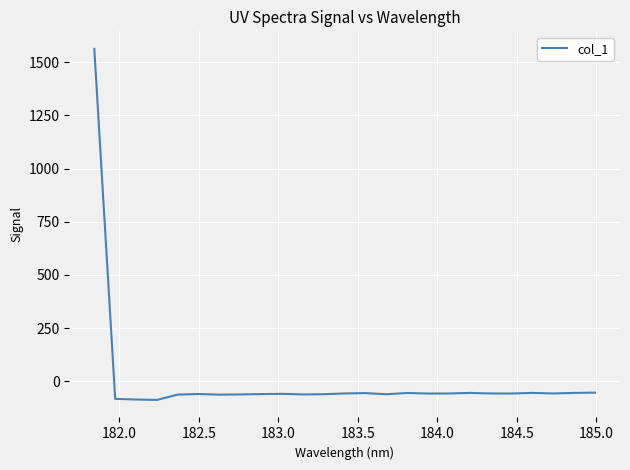

What is the minimum value shown in the chart?

-87.6